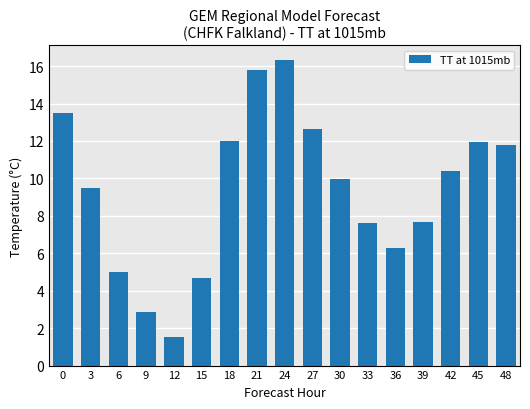

Between 21 and 0, which is larger?

21